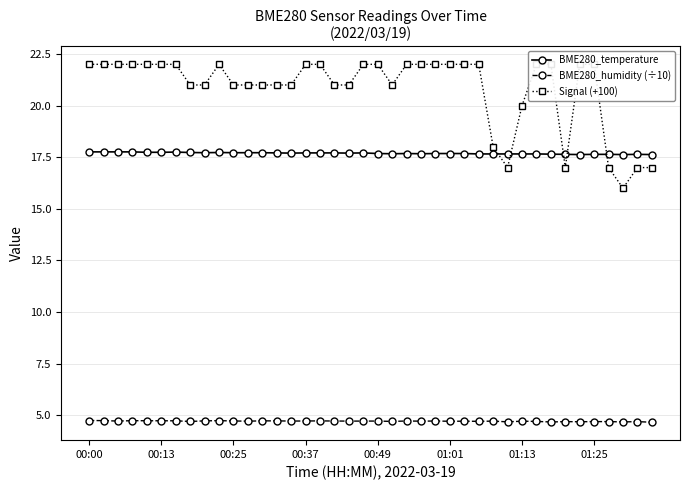

What is the lowest value of the BME280_humidity (÷10) series?

4.7